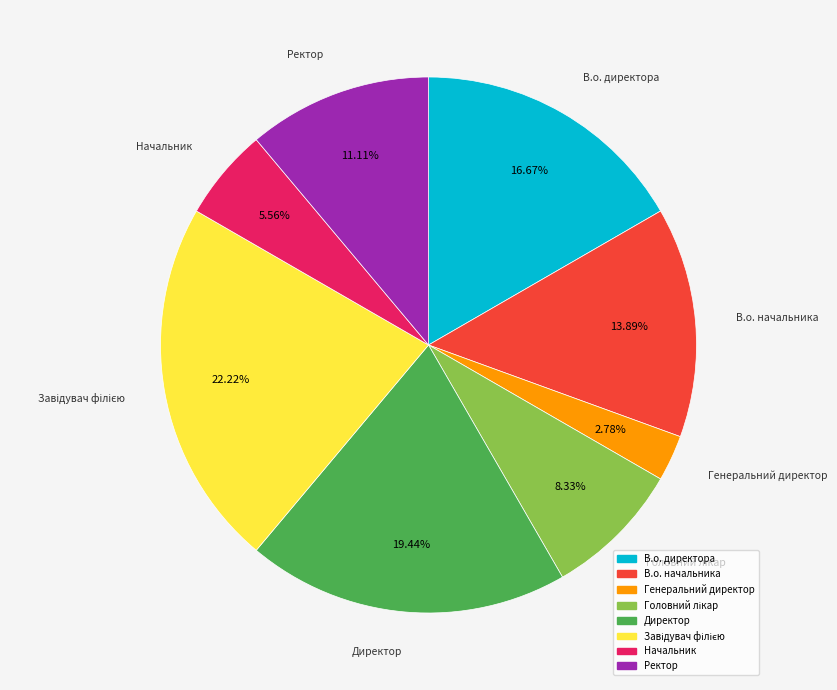

Which slice is the smallest?

Генеральний директор